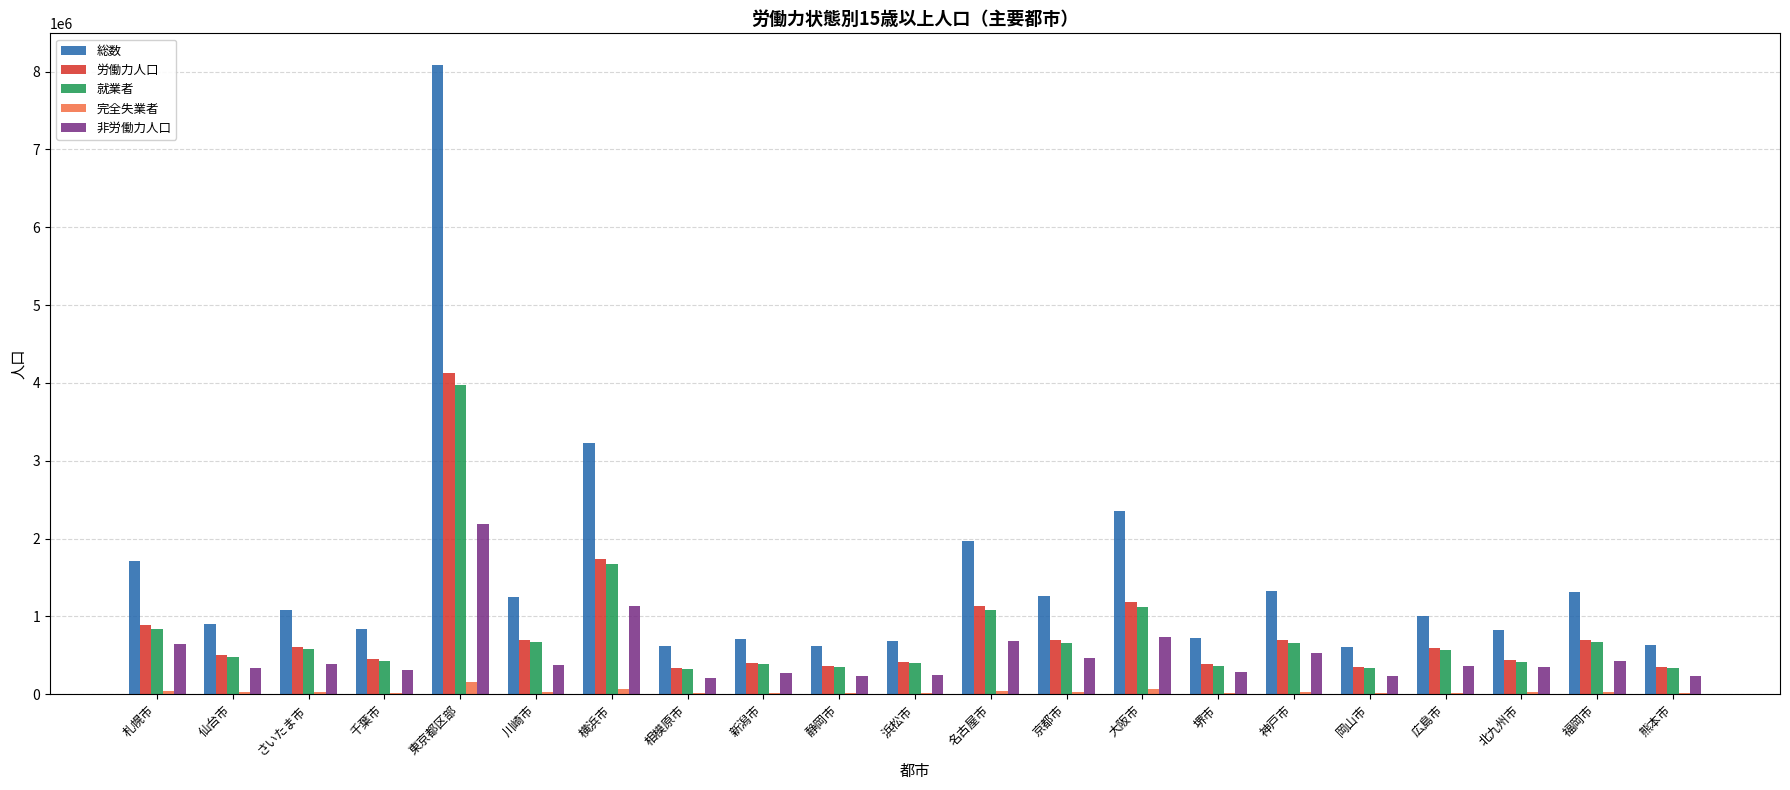

What is the sum of all 労働力人口 values?

17111633